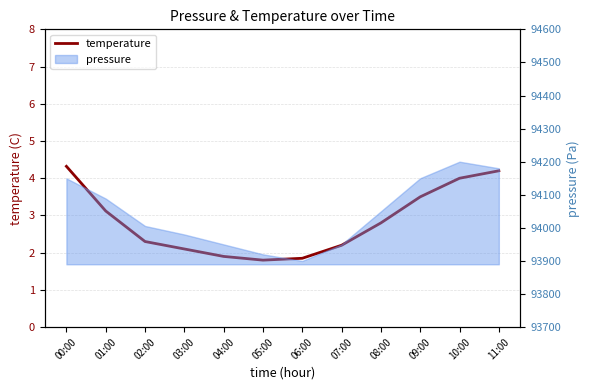

What is the label of the 1st point from the left?

00:00